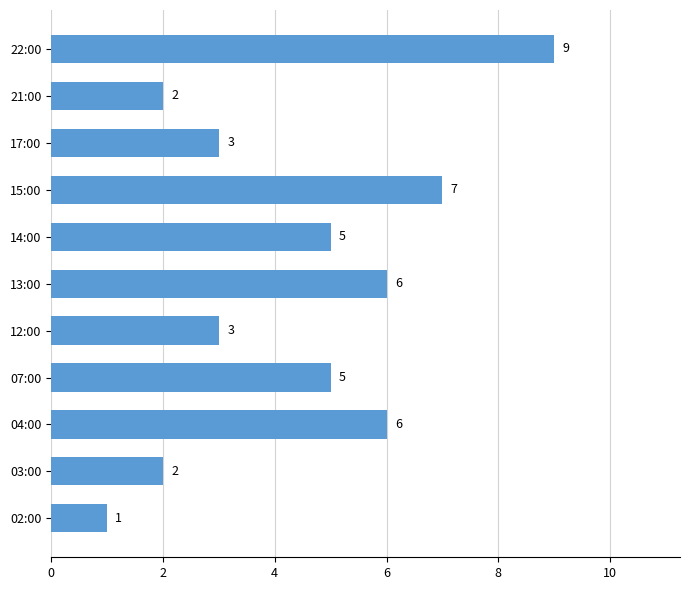

How many values are below 5?

5